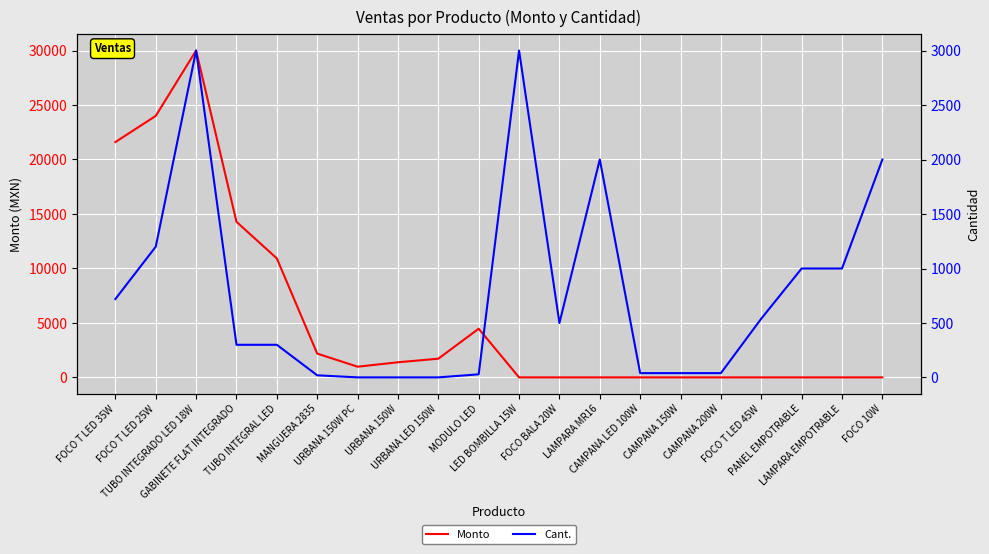

Is the value of Monto at TUBO INTEGRAL LED greater than the value of Cant. at CAMPANA 200W?

Yes